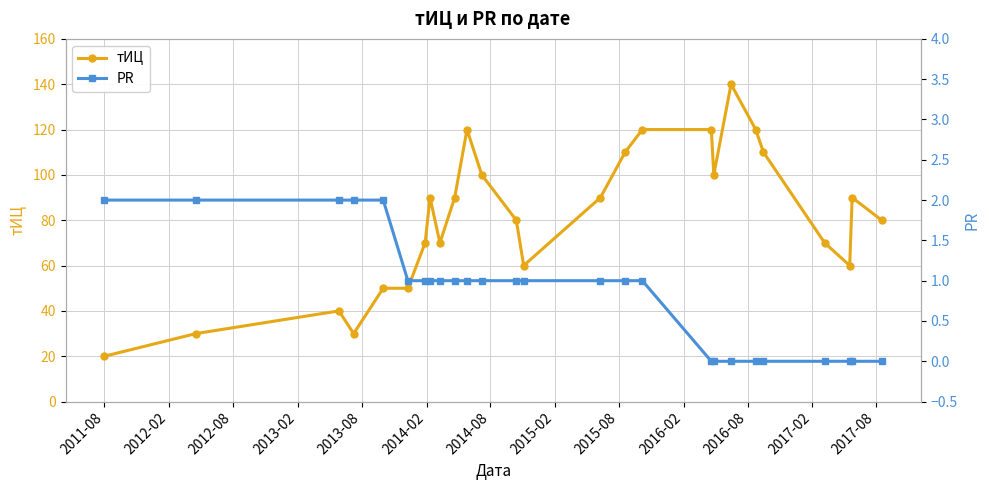

What are all the series names shown in the legend?

тИЦ, PR